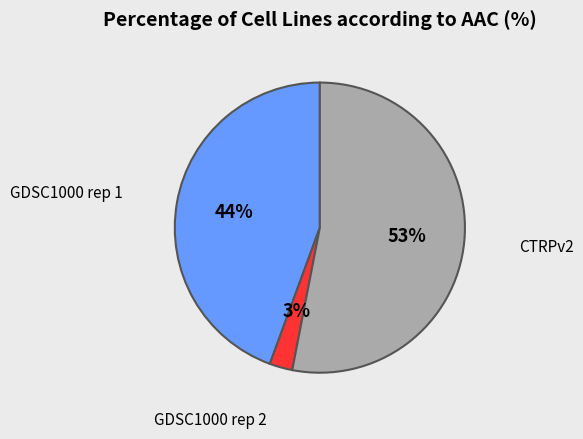

To the nearest percent, what is the difference between the largest and smallest slice percentages?

50%